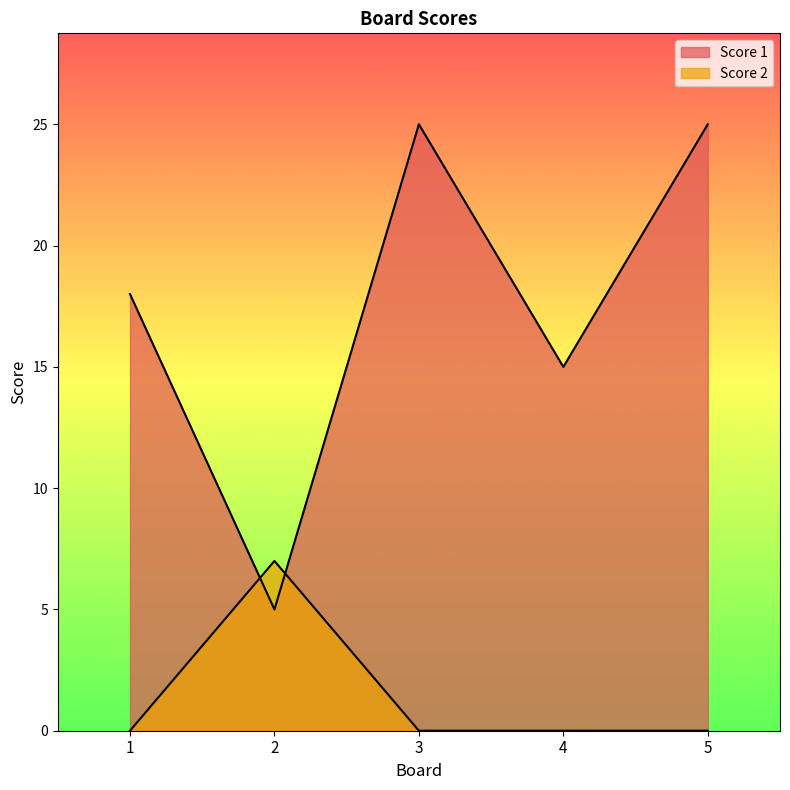

Between 1 and 3, which series saw the biggest shift?

Score 1